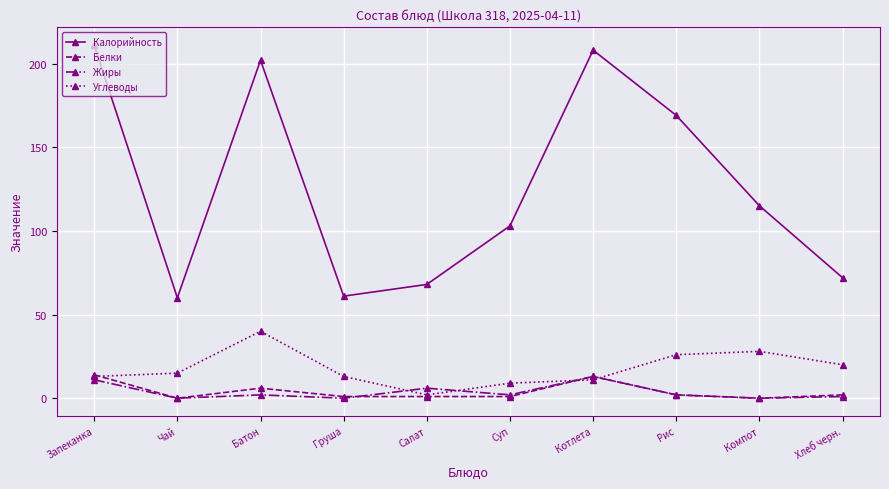

What is the minimum value for Калорийность?

60